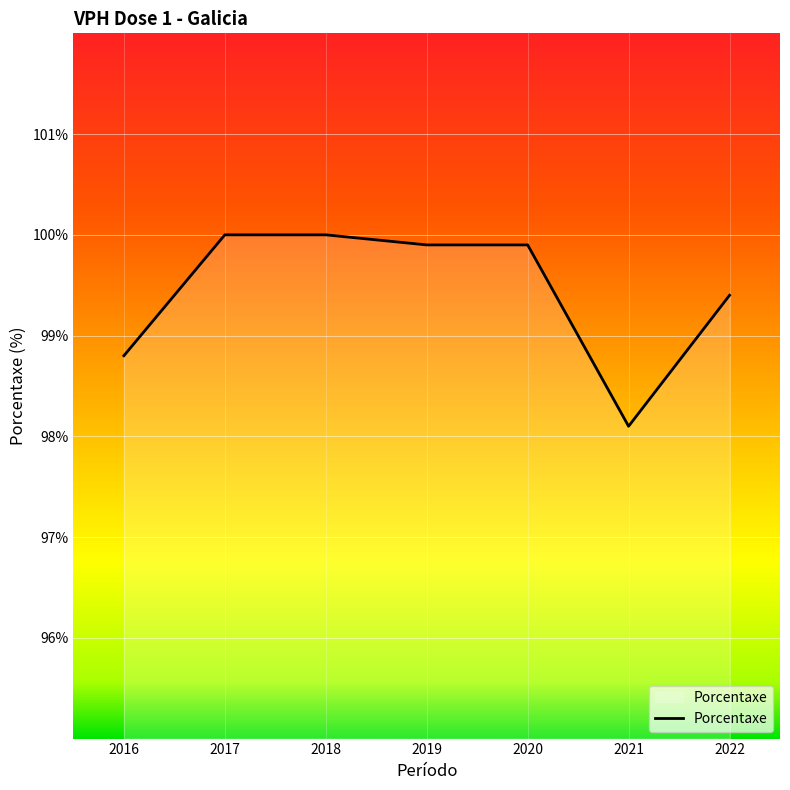

At which label is the value closest to 99?

2016